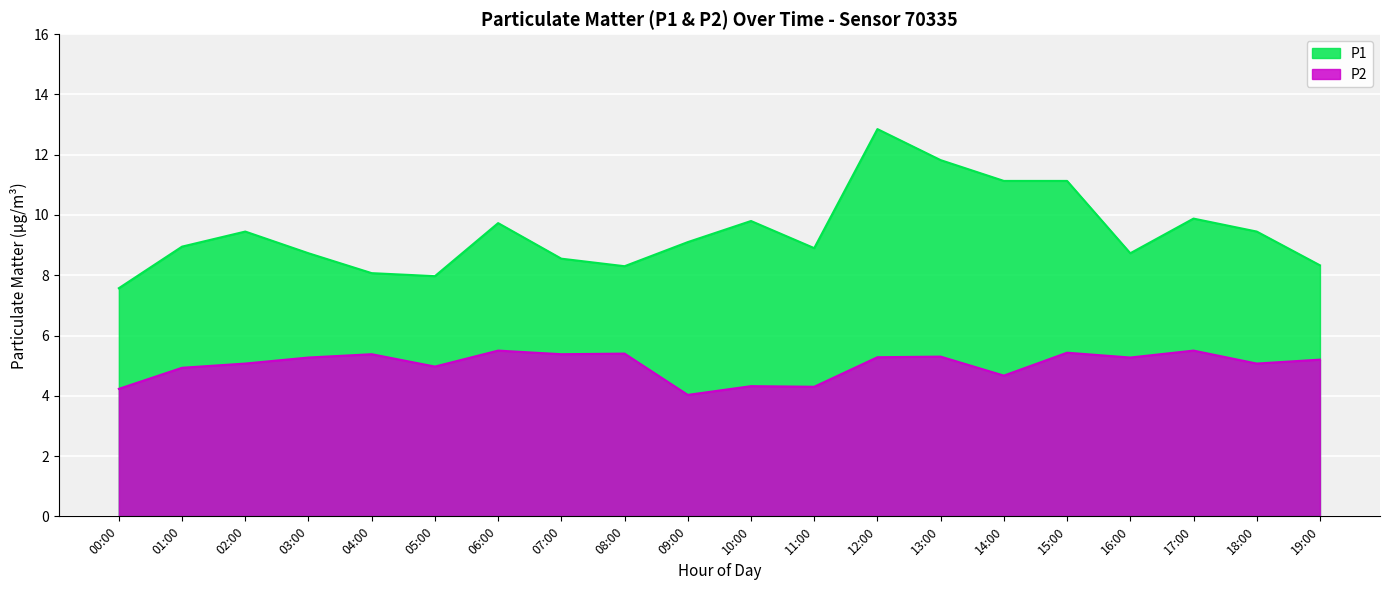

True or false: P1 has more than 0 interior local peaks.

True